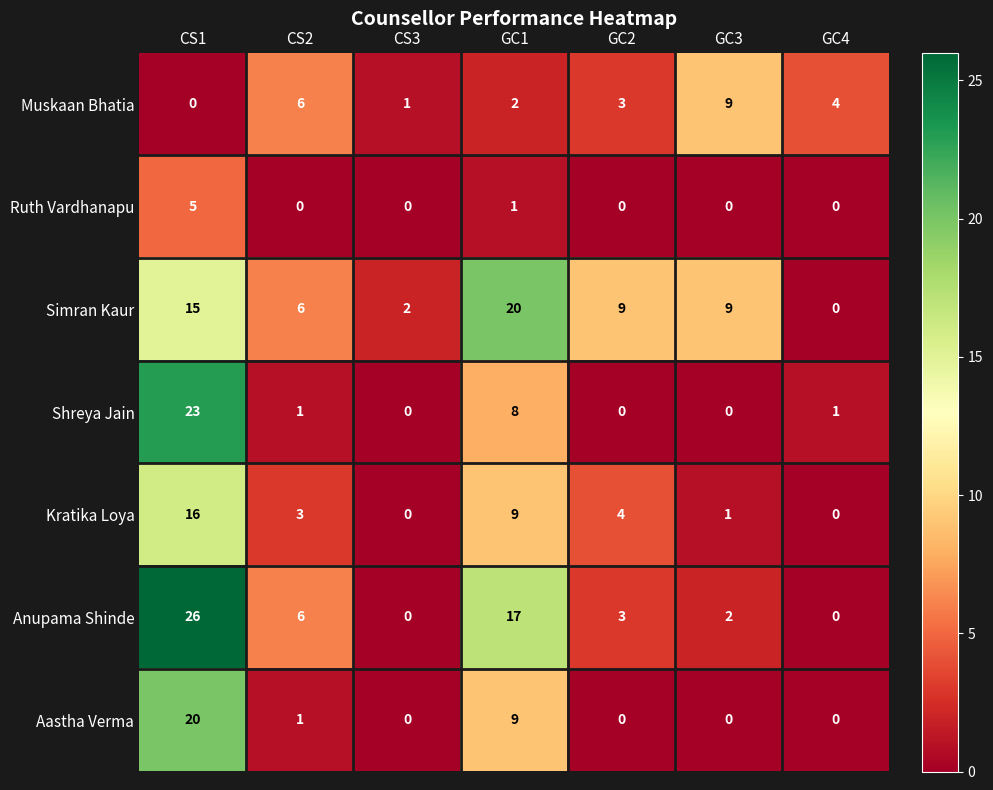

Rank the categories by Muskaan Bhatia value from lowest to highest.

CS1, CS3, GC1, GC2, GC4, CS2, GC3